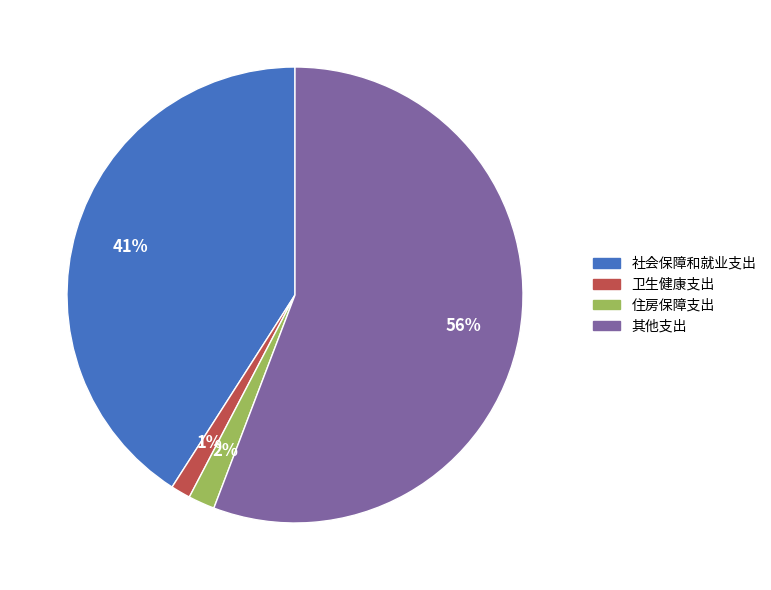

Which slice is the largest?

其他支出